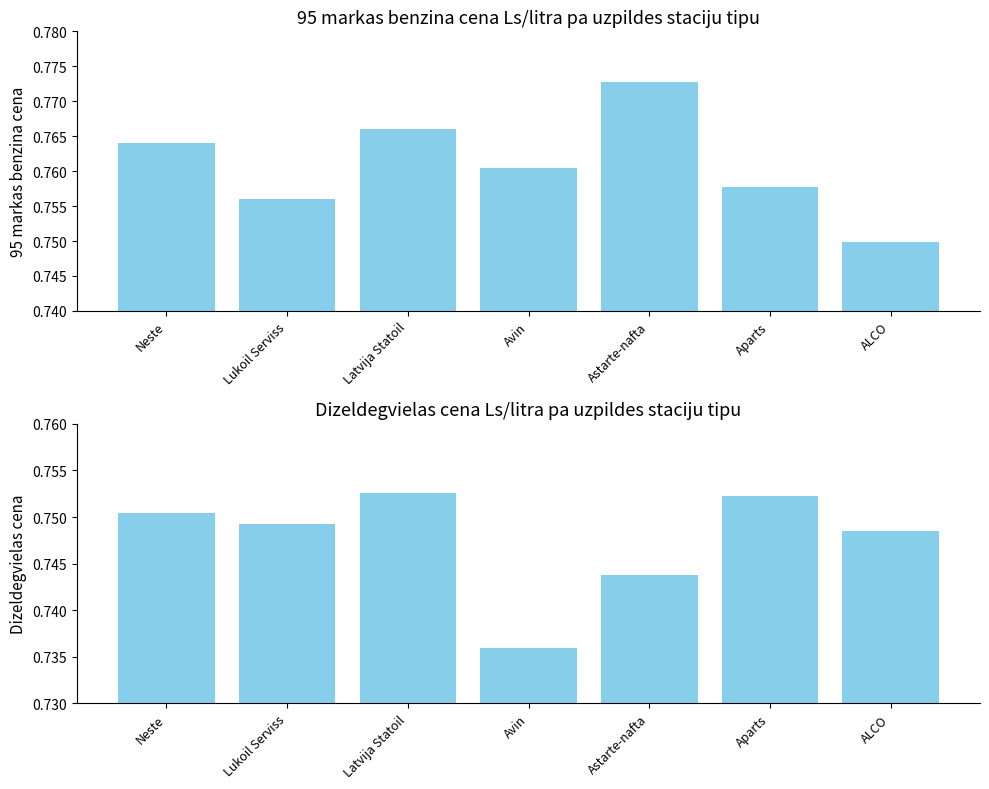

What is the value of the 95 markas benzina cena Ls/litra bar at the 5th from the left?

0.8